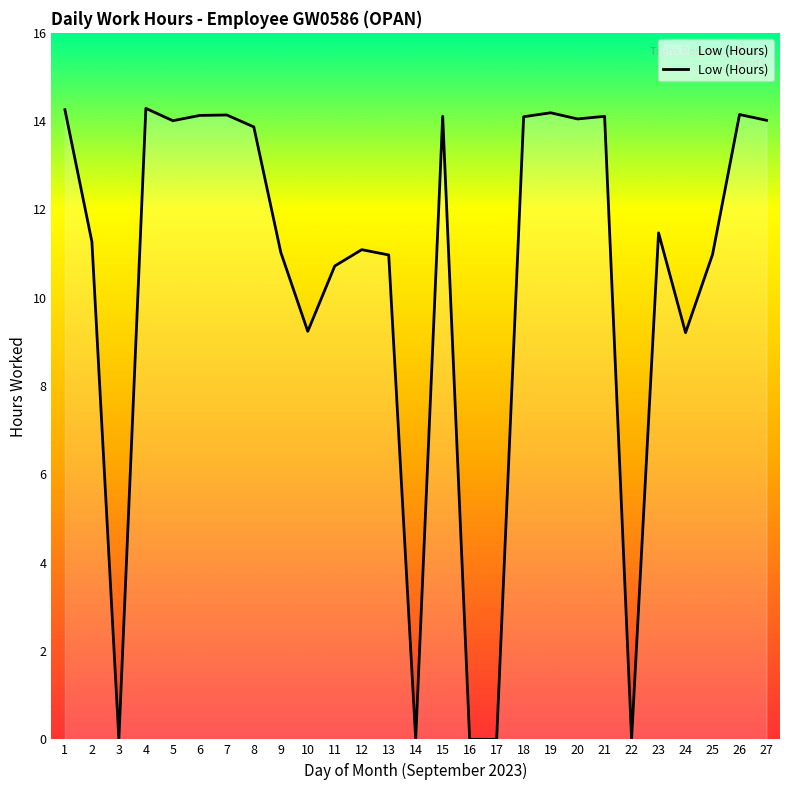

Is it true that the value at 15 is 19.0?

False